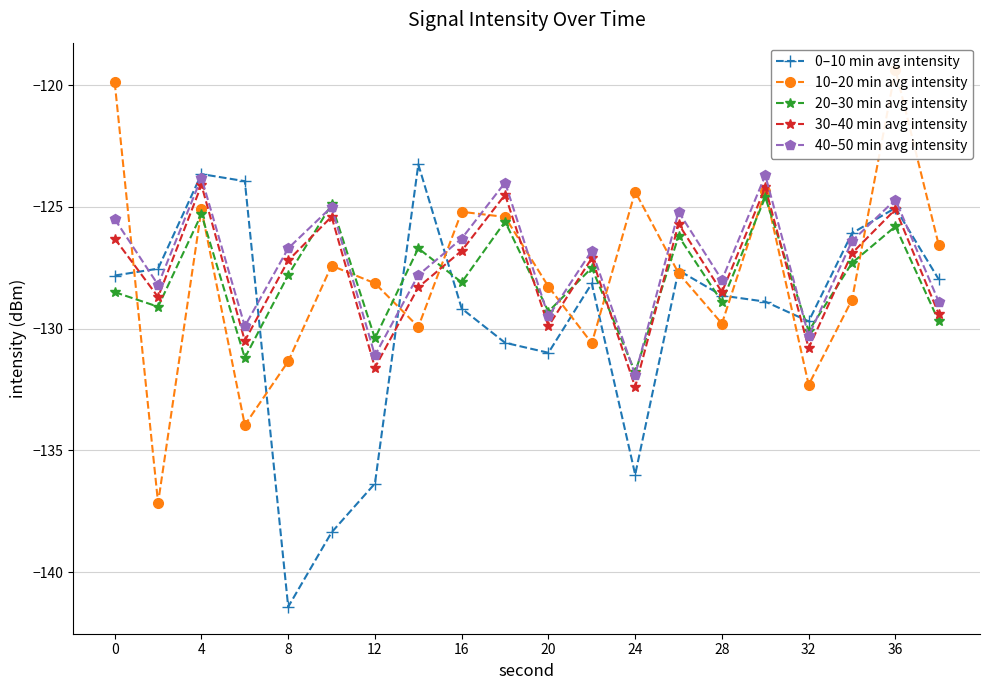

At how many categories does at least one series exceed -138?

20